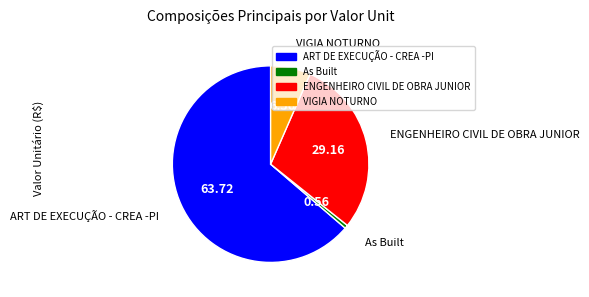

Is there any slice that represents more than half of the pie?

Yes